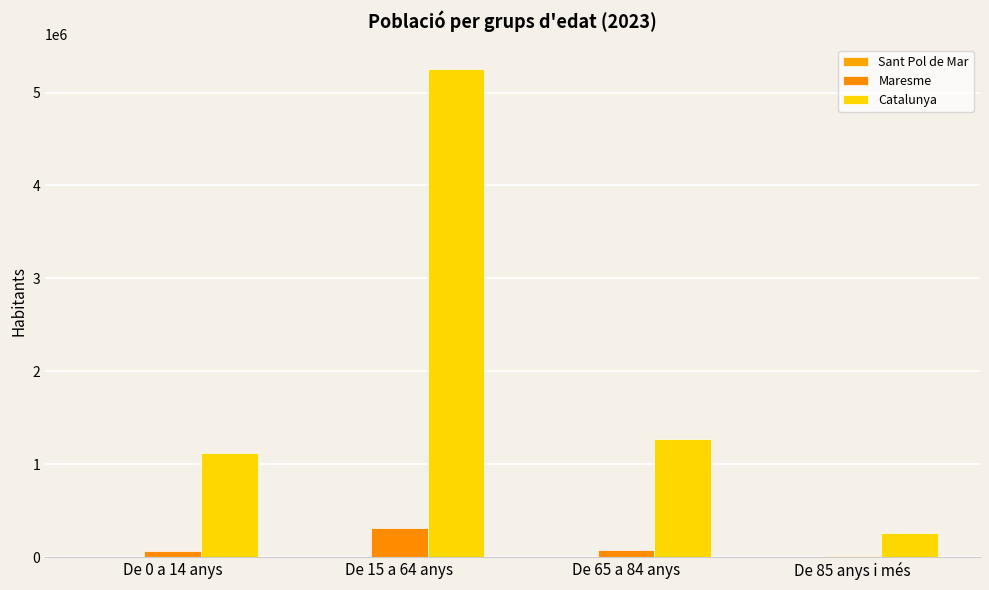

Which series has the widest spread of values?

Catalunya